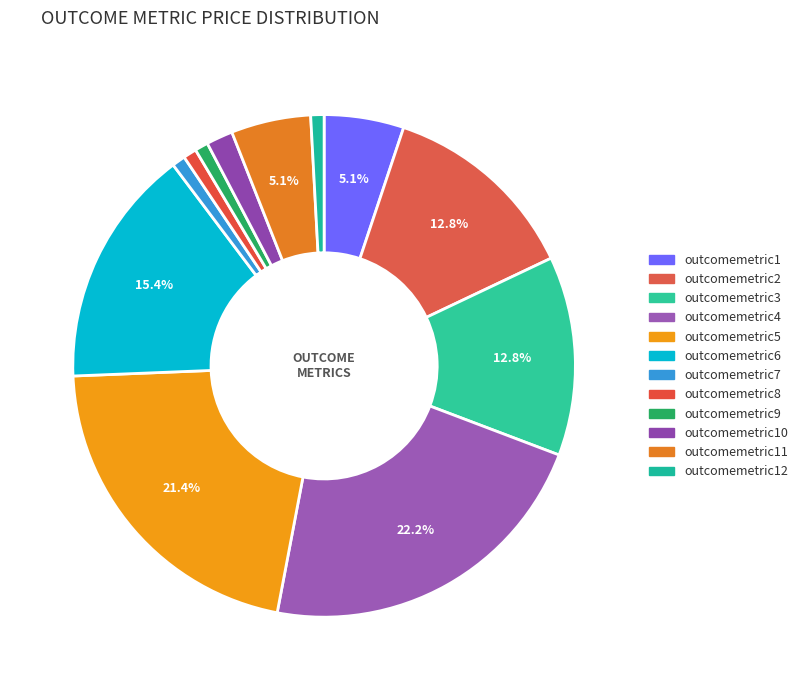

Count the number of slices in the pie.

12